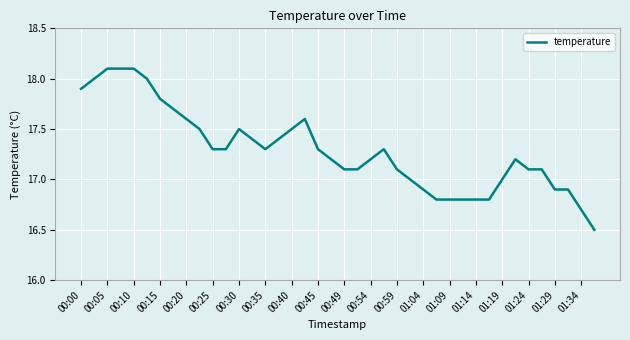

What is the difference between the maximum and minimum values?

1.6